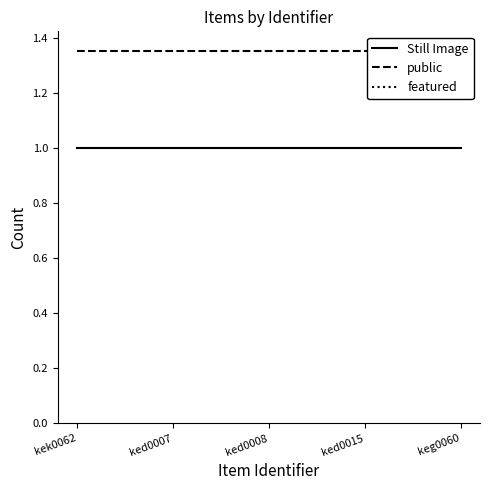

True or false: Still Image has more than 0 interior local peaks.

False